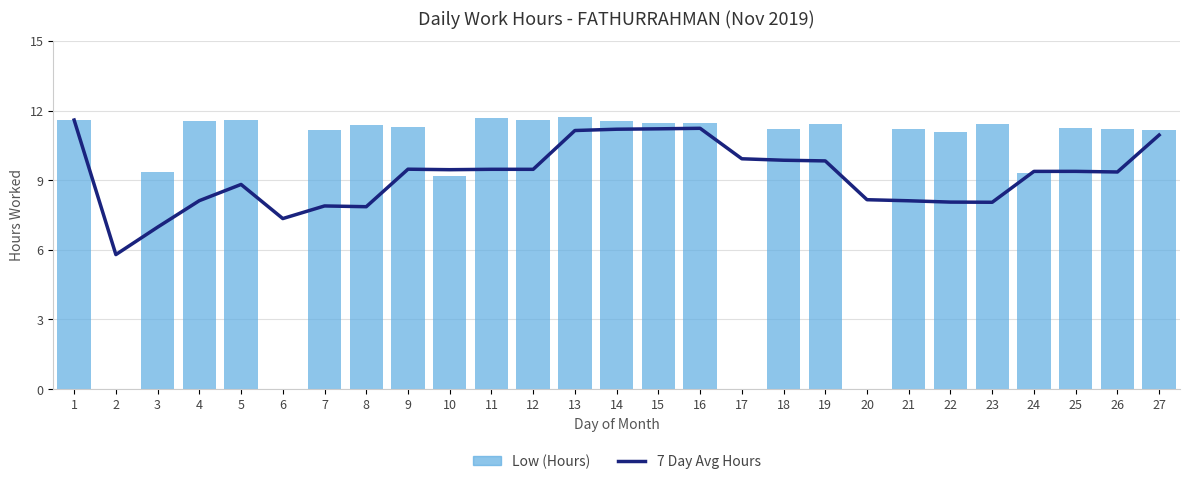

Which category has the highest value across all series?

13